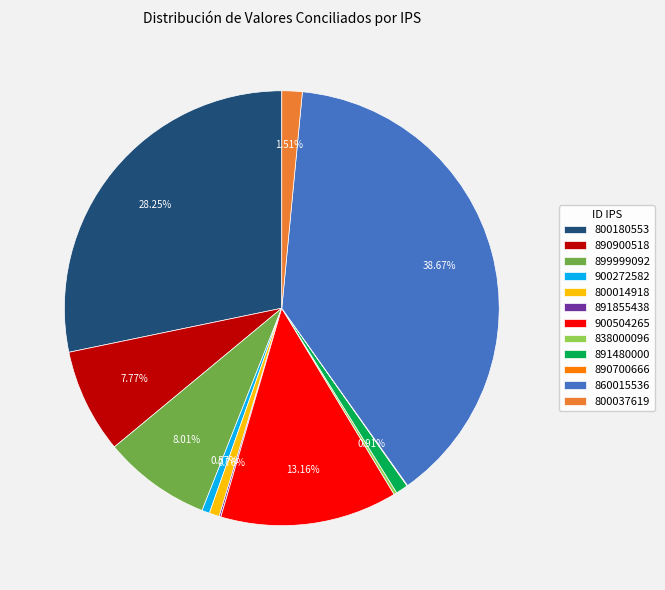

Is there any slice that represents more than half of the pie?

No